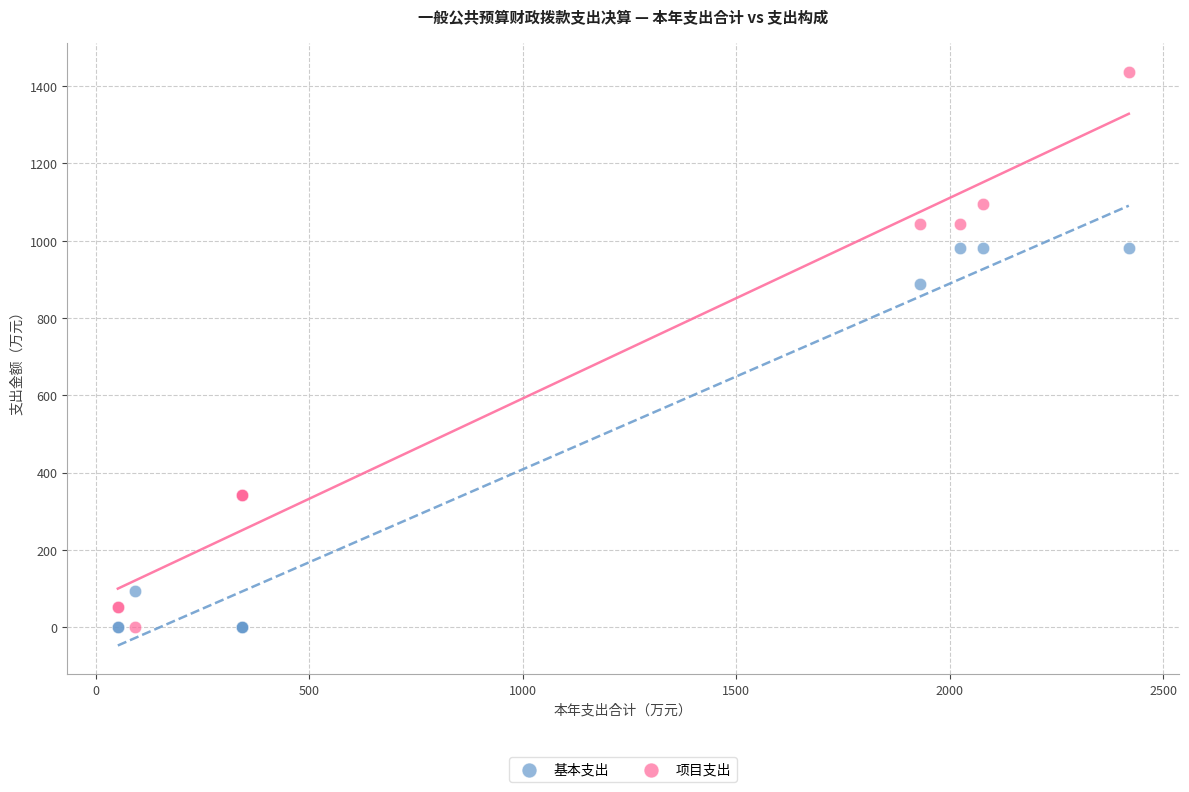

What are all the series names shown in the legend?

基本支出, 项目支出